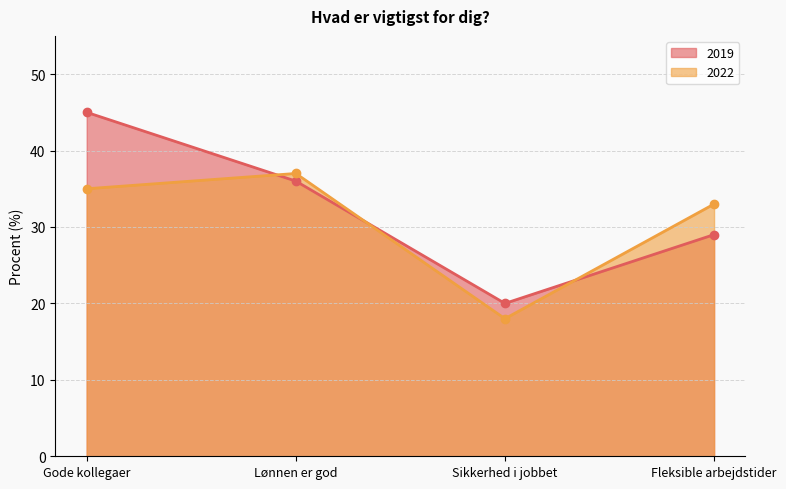

The 2022 series shows 50 at Fleksible arbejdstider. True or false?

False